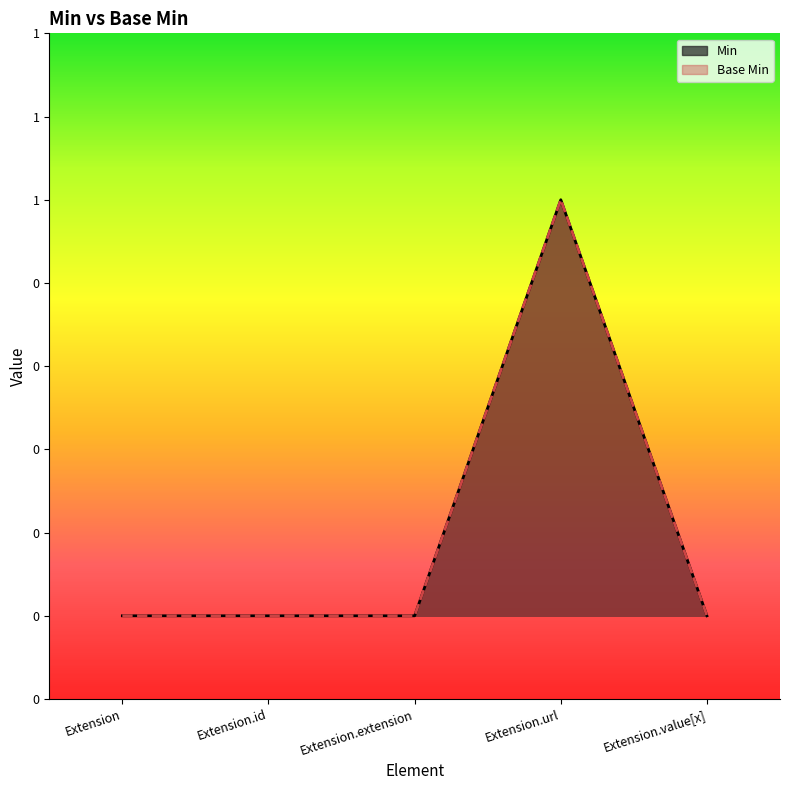

How many data points does each series have?

5